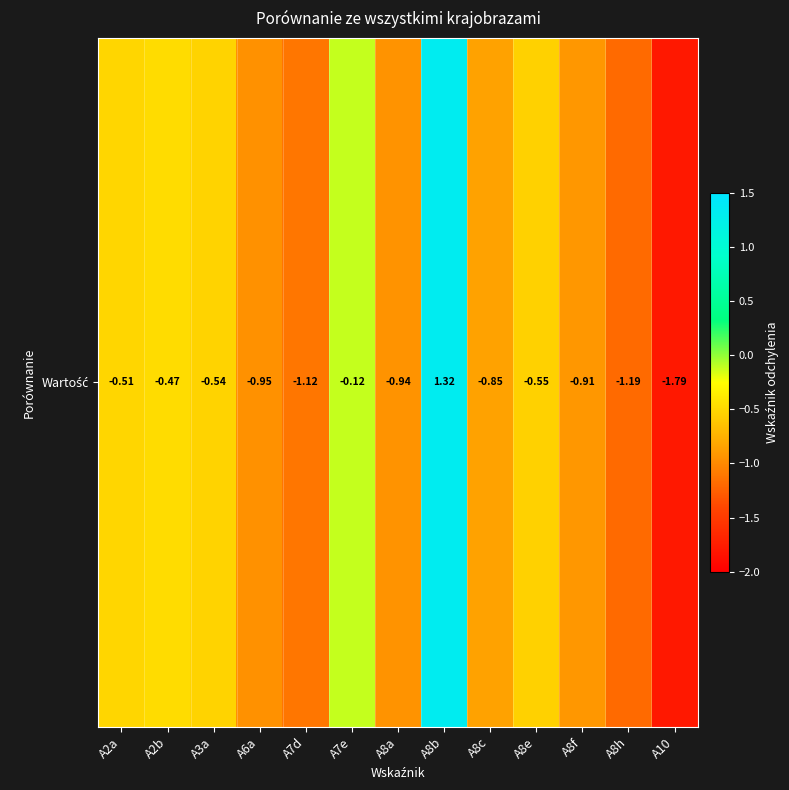

Where is the data nearest to the value 0?

A7e